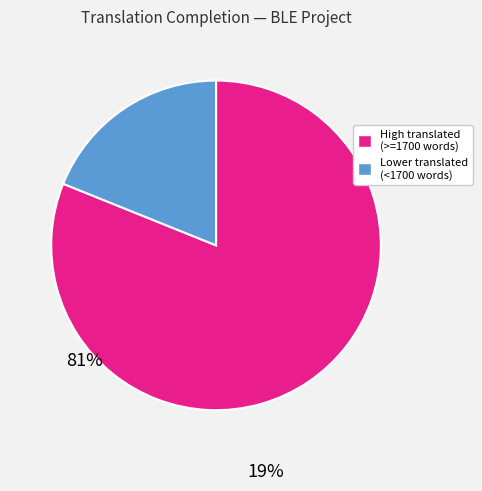

Approximately how many times larger is the value at High translated (>=1700 words) compared to Lower translated (<1700 words)?

4.3